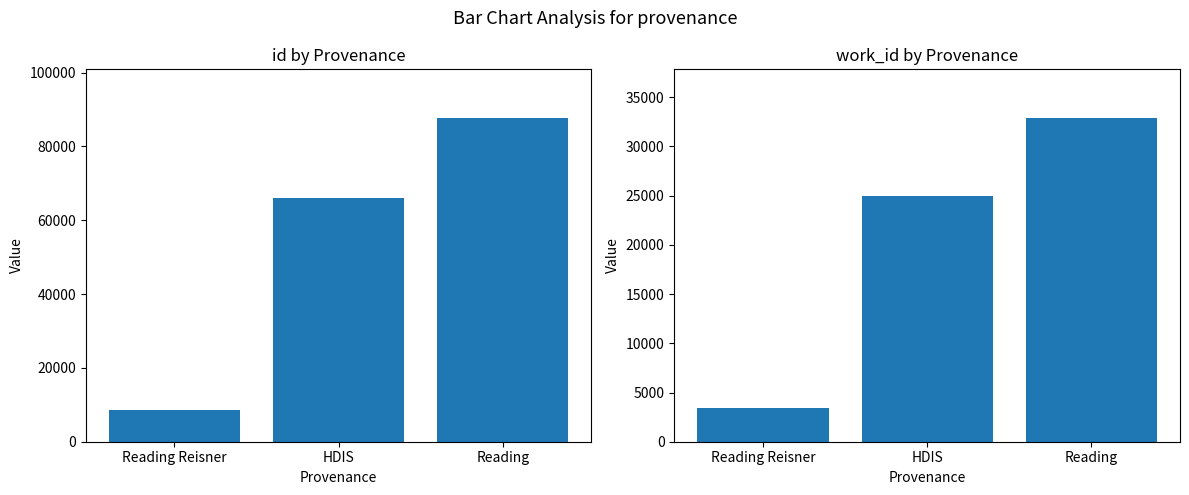

List the series in order of their peak value, lowest first.

work_id, id